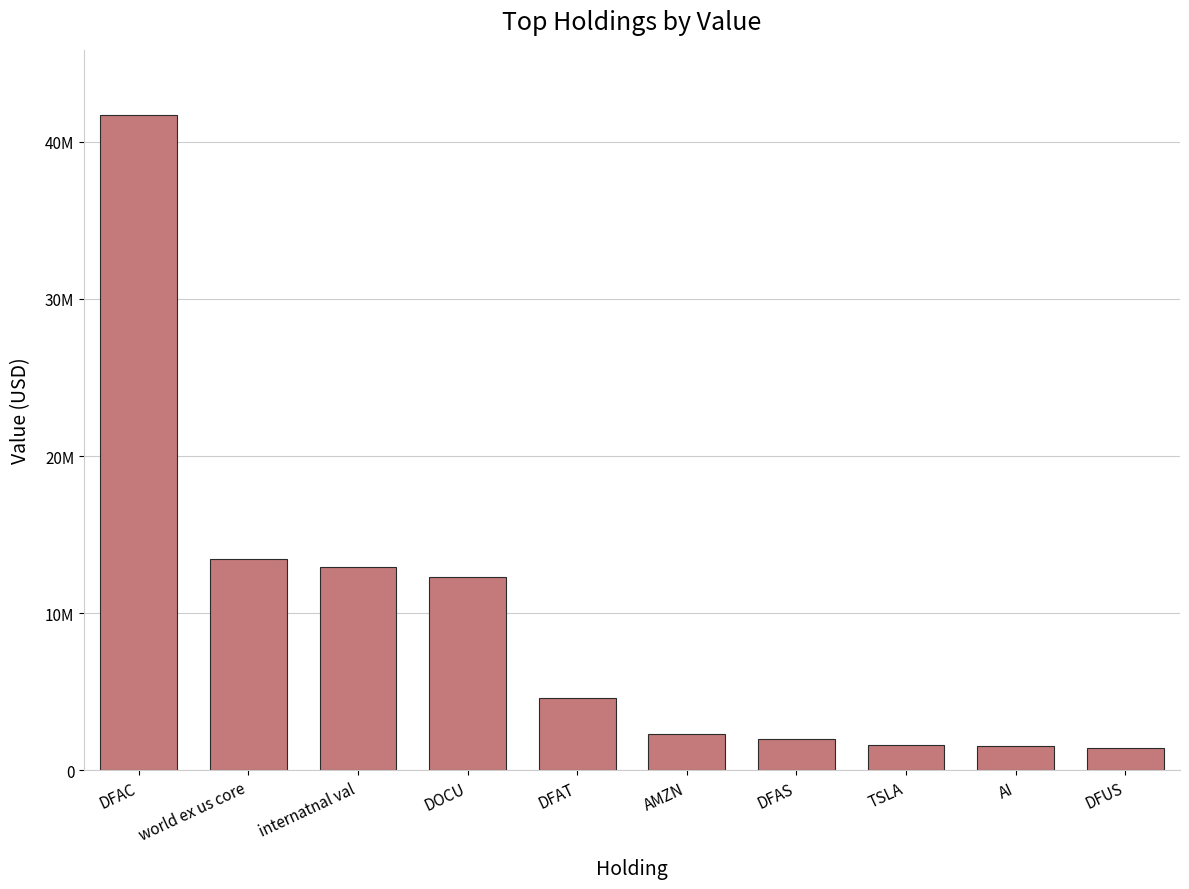

The value at DFAS is 1967000. True or false?

True